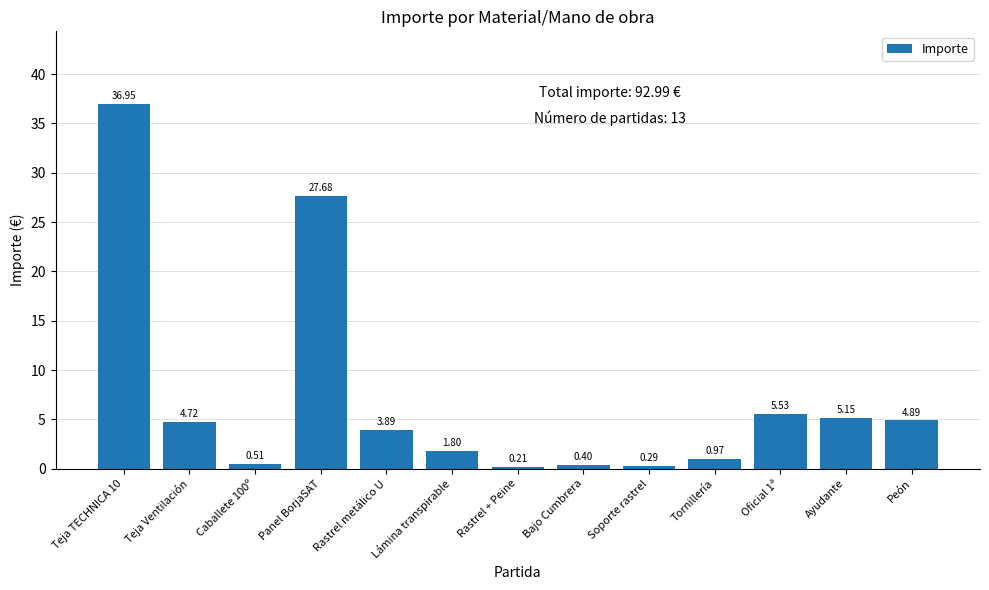

What is the change in value from Caballete 100º to Lámina transpirable?

+1.3